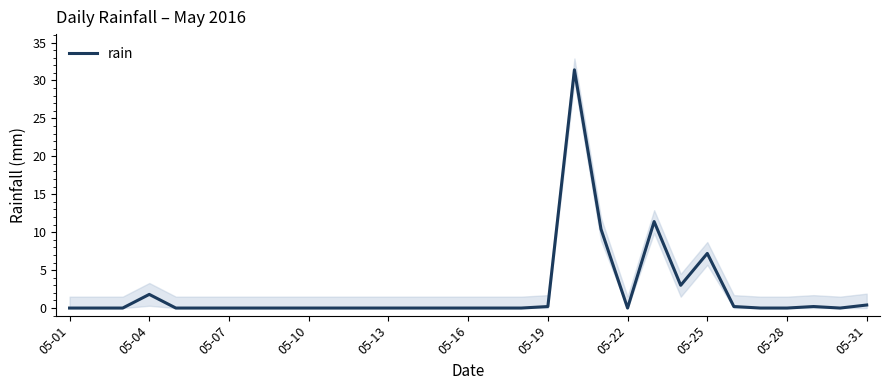

How many lines are shown in the chart?

1